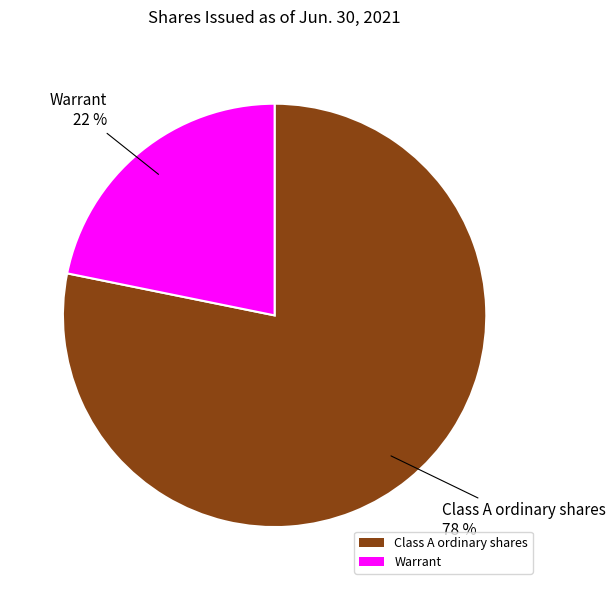

What is the majority slice?

Class A ordinary shares